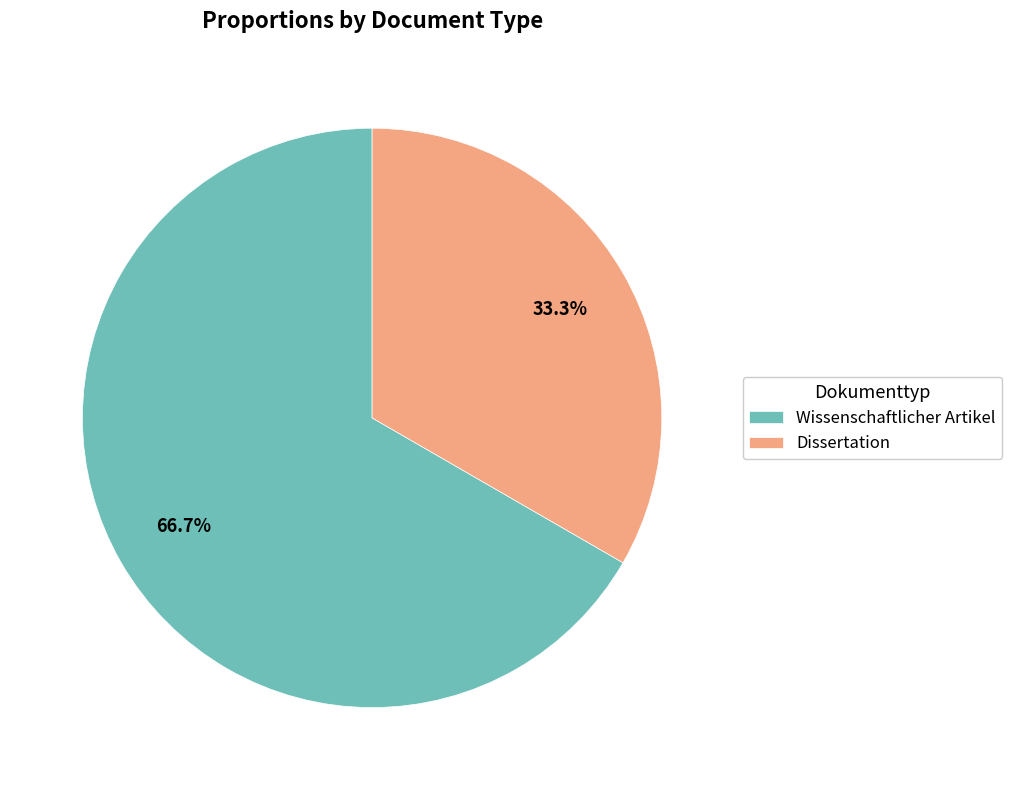

Rank the categories by value from highest to lowest.

Wissenschaftlicher Artikel, Dissertation